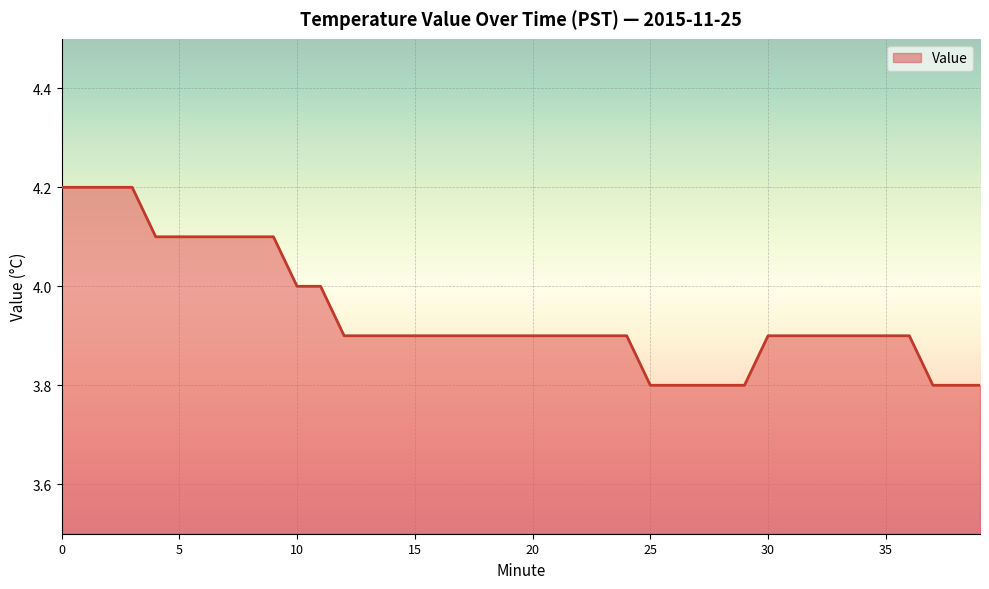

What is the greatest value displayed?

4.2